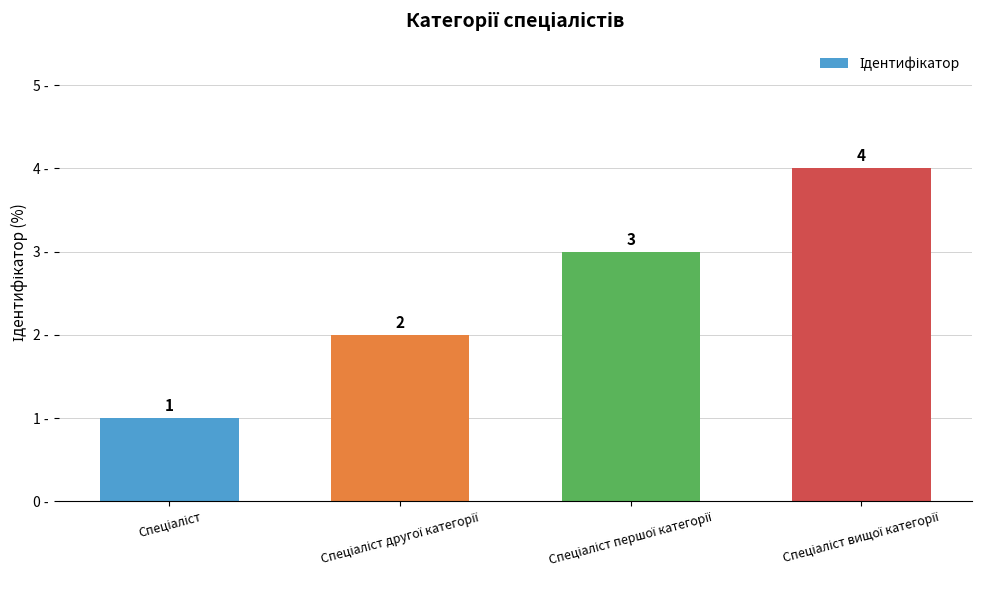

What is the value of the 1st bar from the left?

1